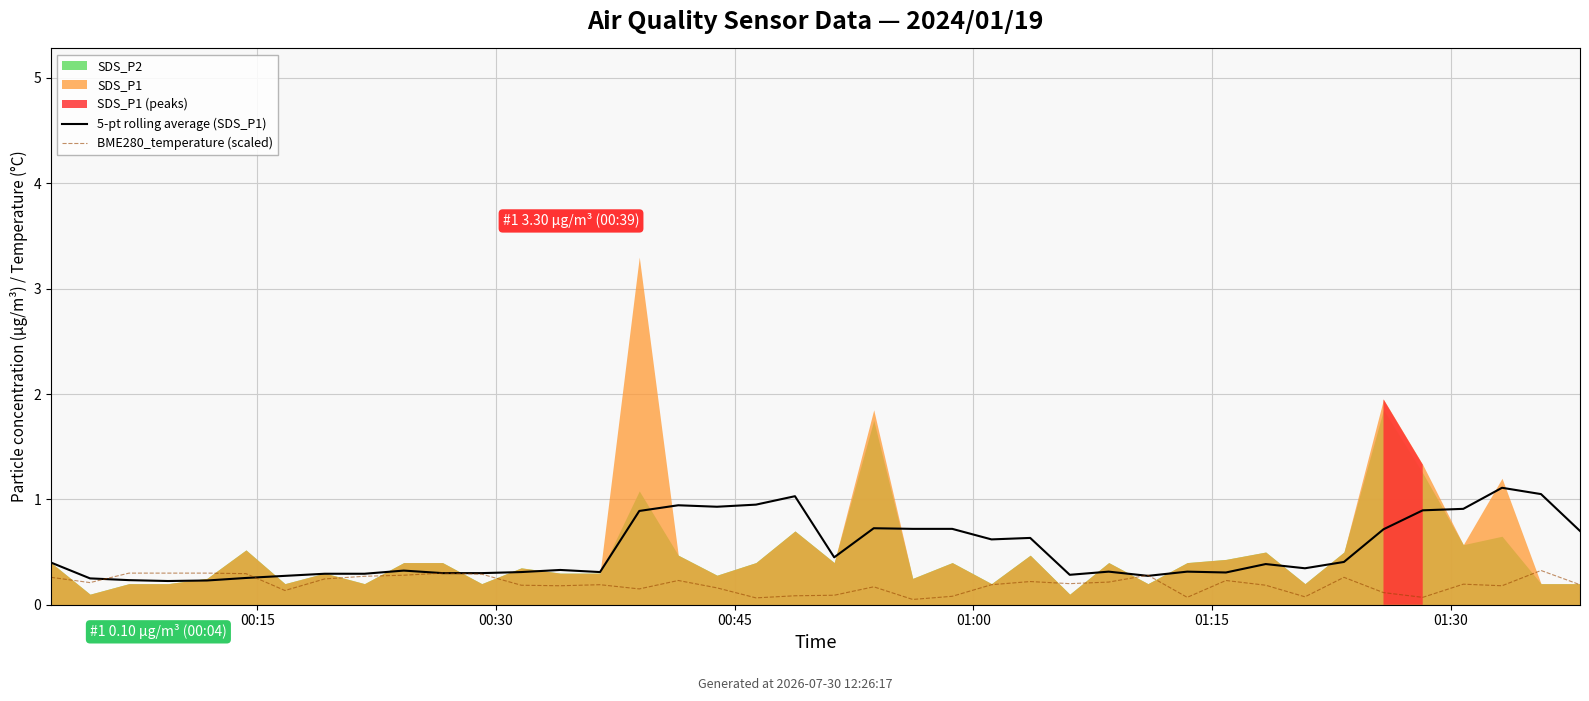

At which category does BME280_temperature (scaled) reach its first local peak?

10